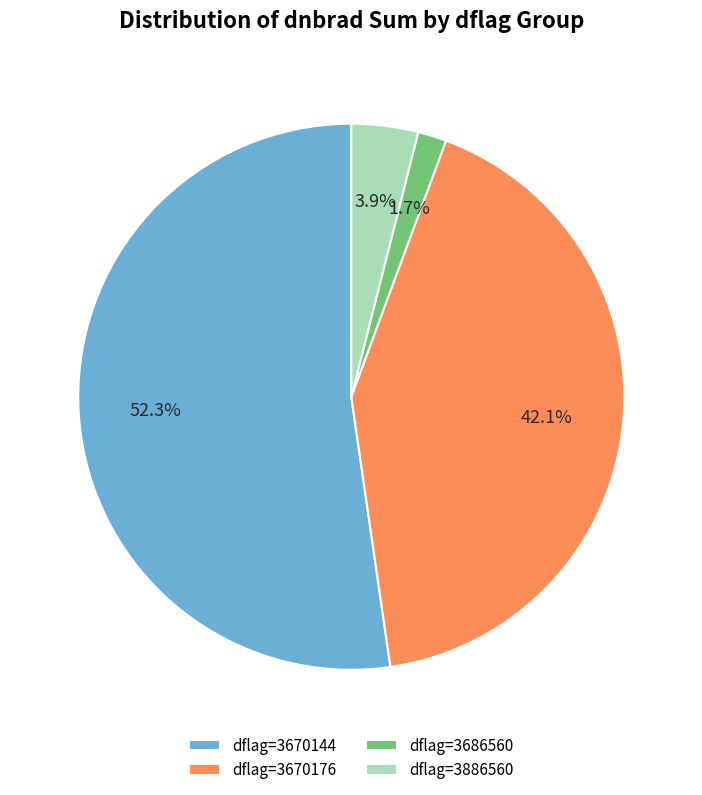

To the nearest percent, what is the average slice percentage?

25%